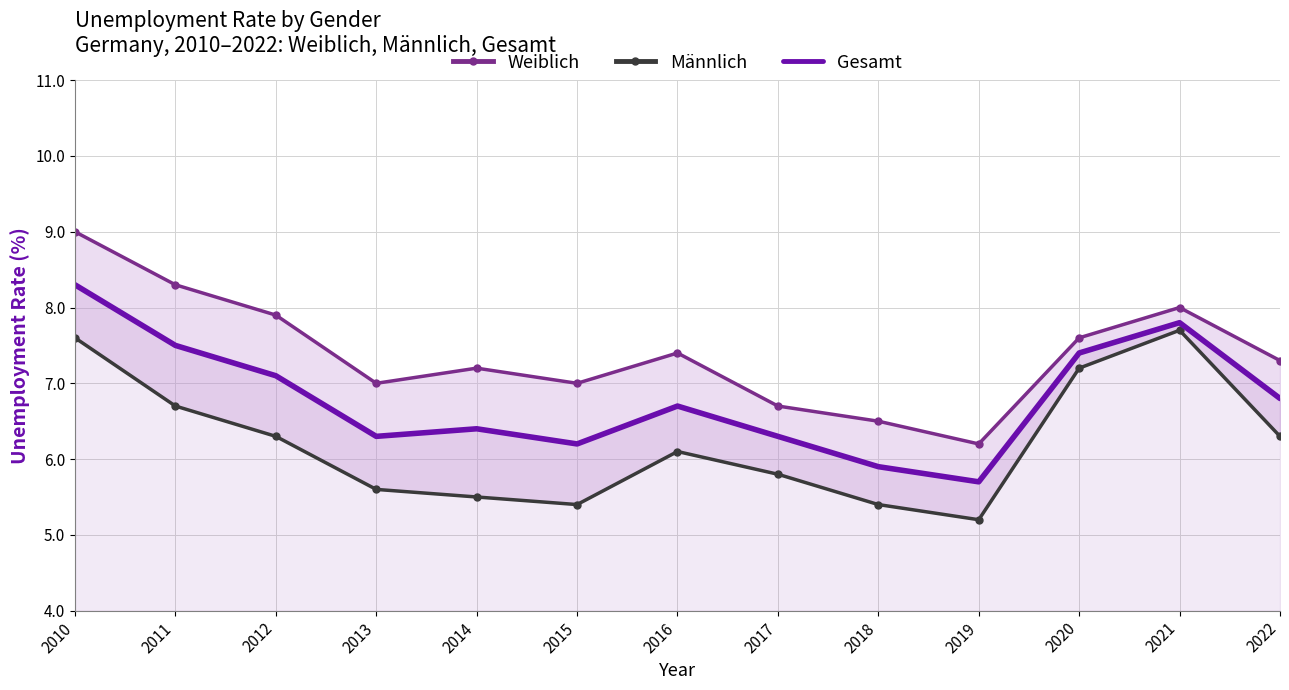

Reading right to left, what are all the values shown in this chart?

Weiblich: 7.3	8.0	7.6	6.2	6.5	6.7	7.4	7.0	7.2	7.0	7.9	8.3	9.0
Männlich: 6.3	7.7	7.2	5.2	5.4	5.8	6.1	5.4	5.5	5.6	6.3	6.7	7.6
Gesamt: 6.8	7.8	7.4	5.7	5.9	6.3	6.7	6.2	6.4	6.3	7.1	7.5	8.3